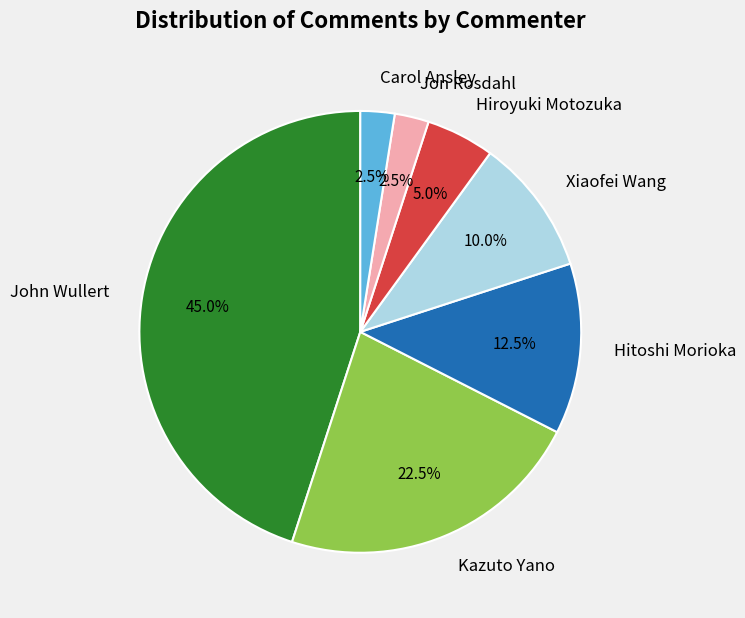

Count the number of slices in the pie.

7